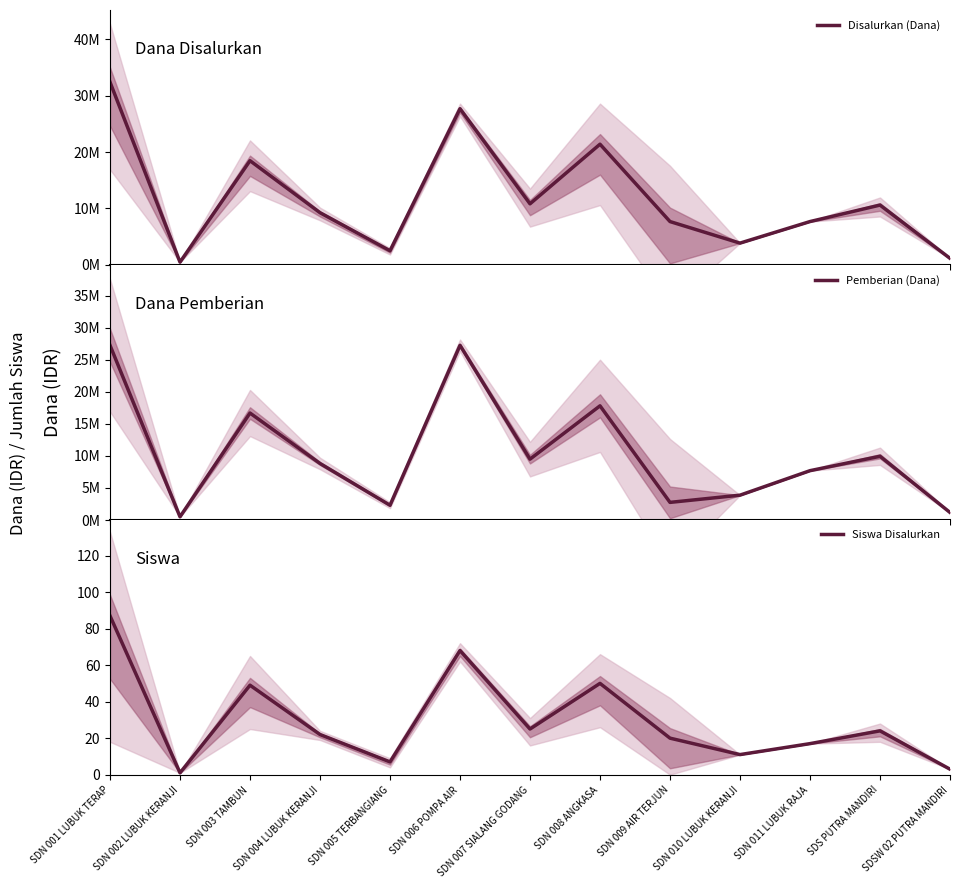

True or false: Pemberian (Dana) and Siswa Disalurkan cross at least once.

False